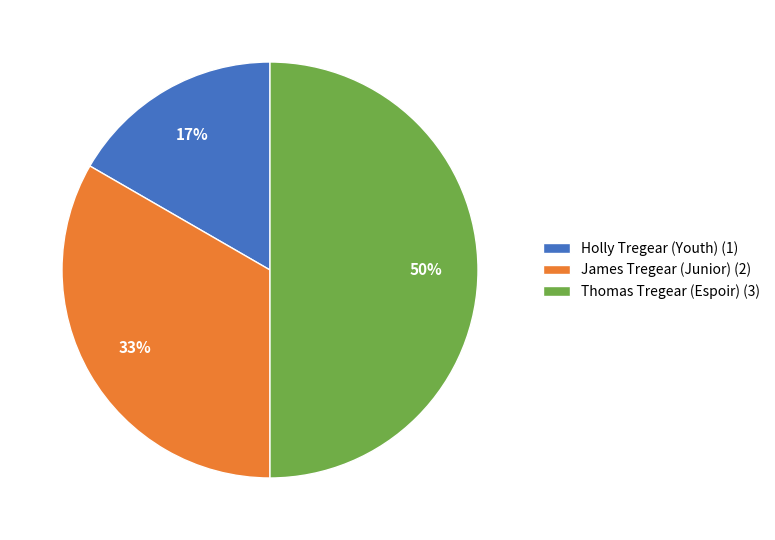

Between Thomas Tregear (Espoir) and James Tregear (Junior), which is larger?

Thomas Tregear (Espoir)